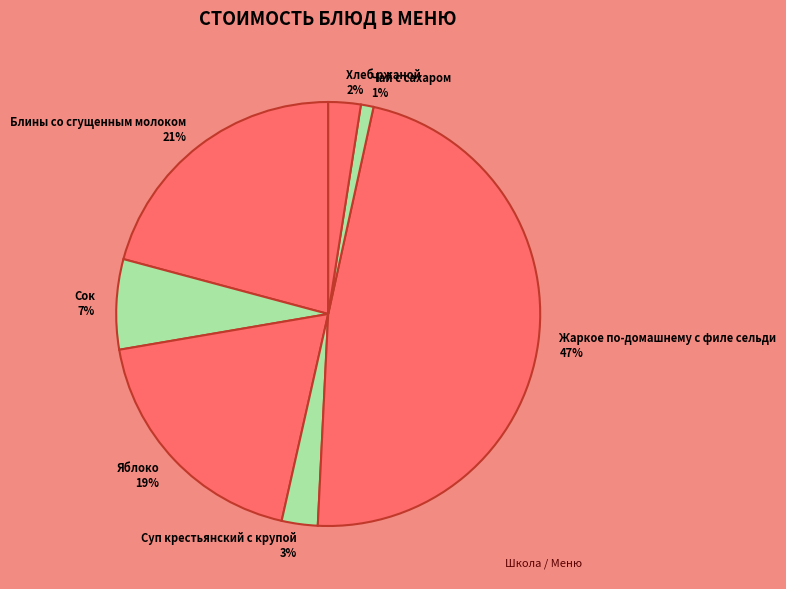

Which slice is the smallest?

Чай с сахаром